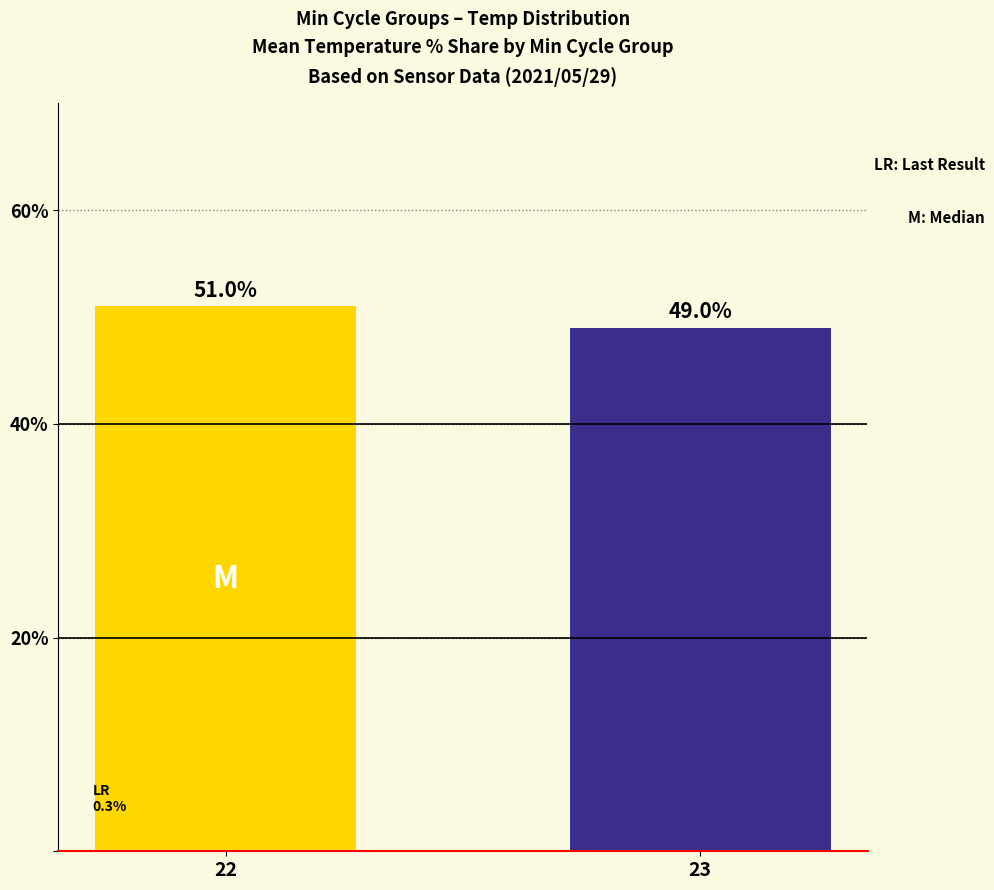

What is the average value?

50